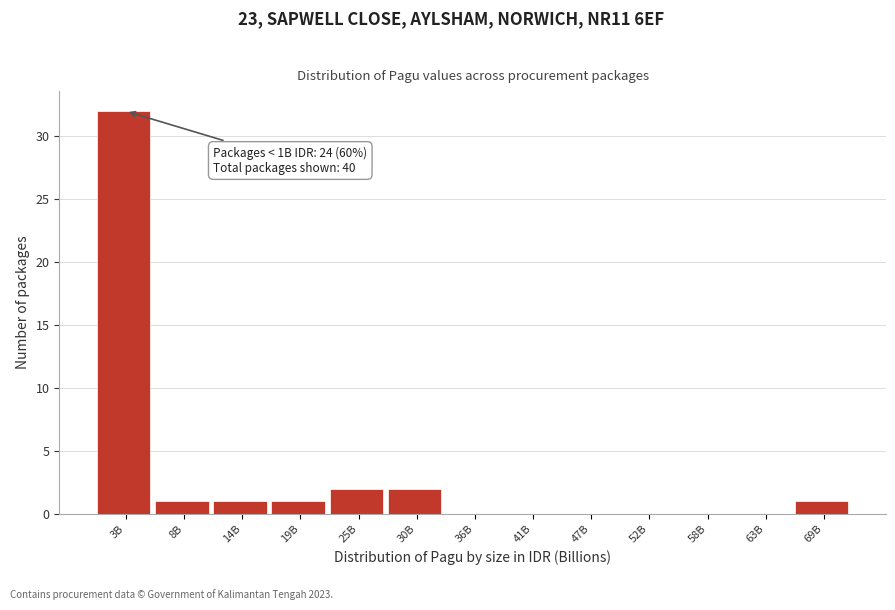

Reading left to right, what are all the values shown in this chart?

3B=32	8B=1	14B=1	19B=1	25B=2	30B=2	36B=0	41B=0	47B=0	52B=0	58B=0	63B=0	69B=1